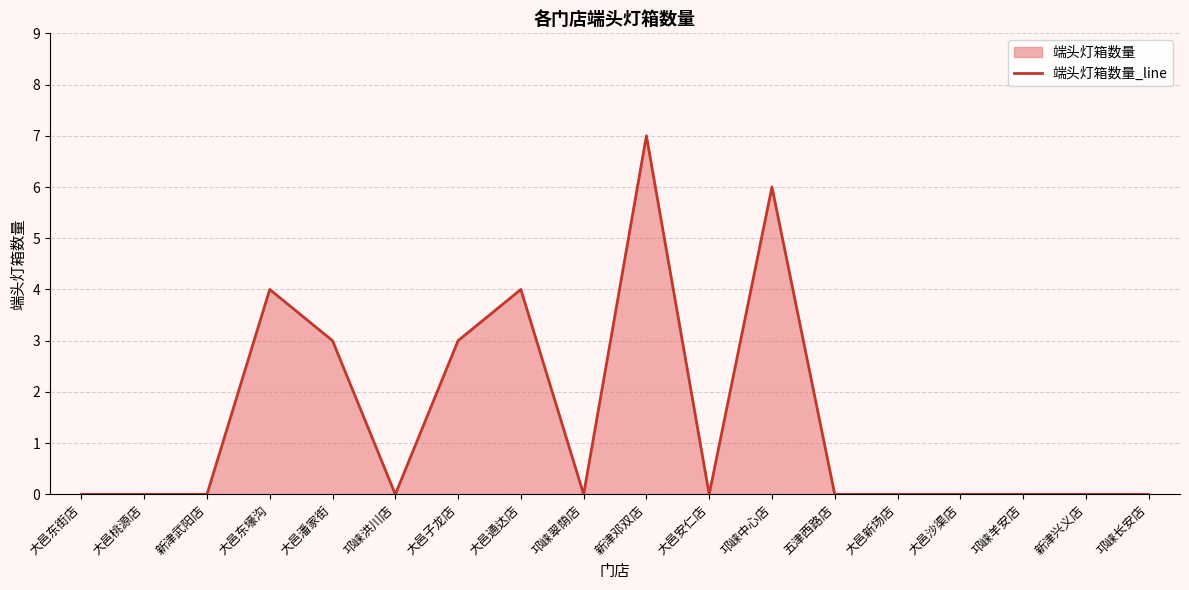

At which category does the data reach its first local valley?

邛崃洪川店